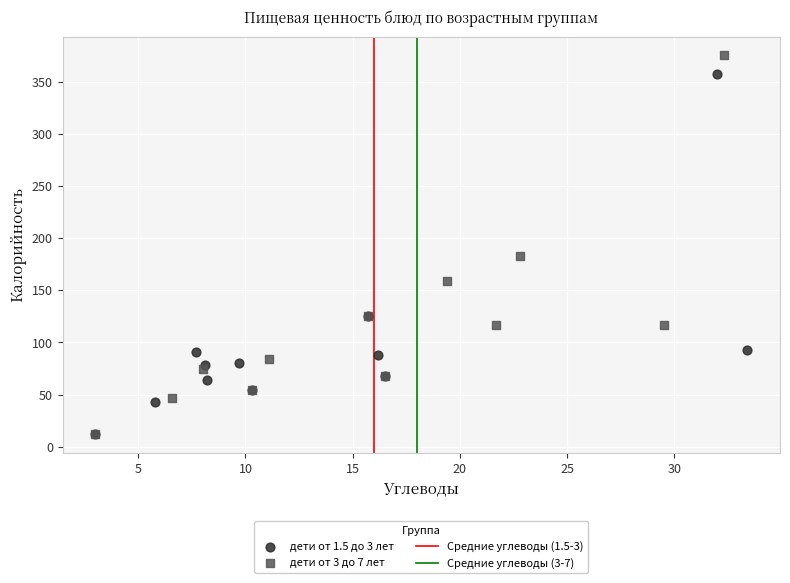

Which series contains the highest Y value?

дети от 3 до 7 лет